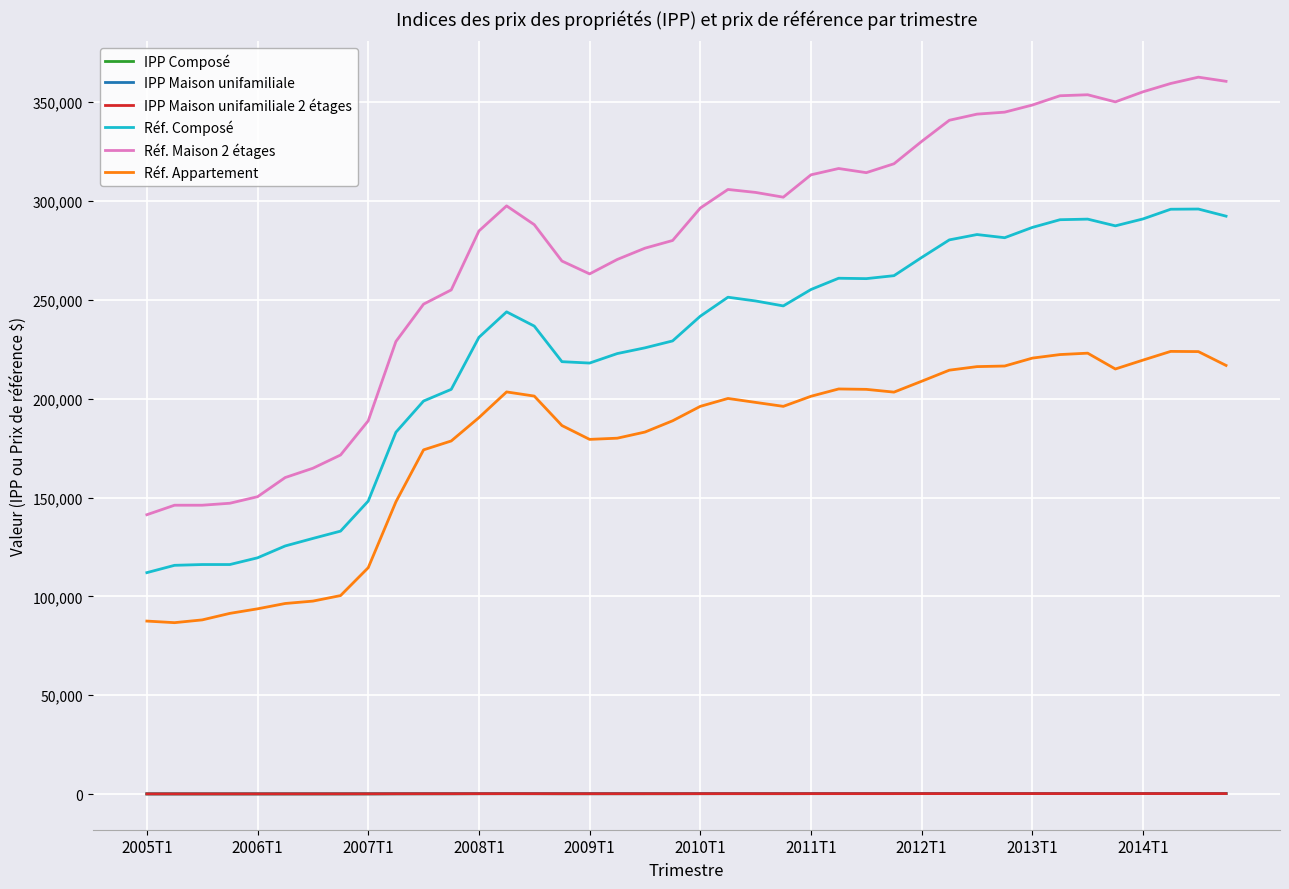

At how many categories does at least one series exceed 166618?

33